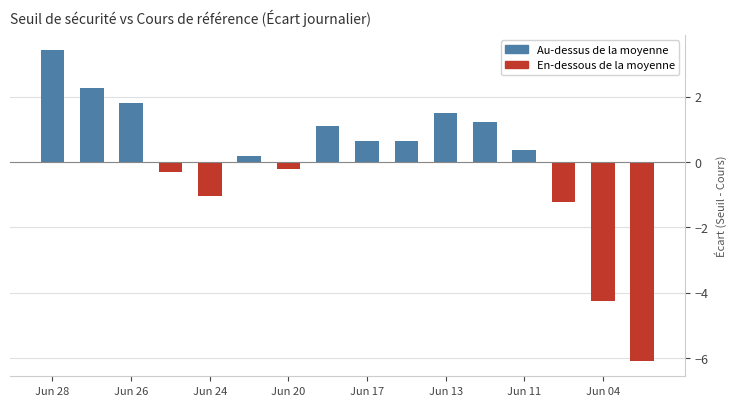

What is the difference between the maximum and second lowest values?

7.7